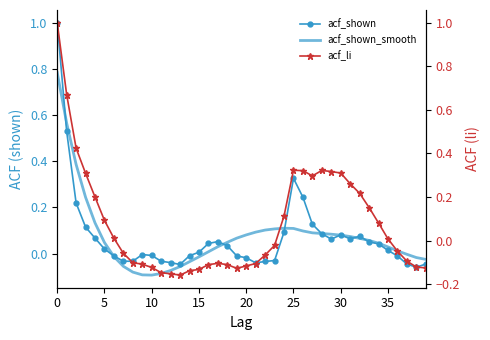

What is the difference between the highest and lowest values at 16?

0.2